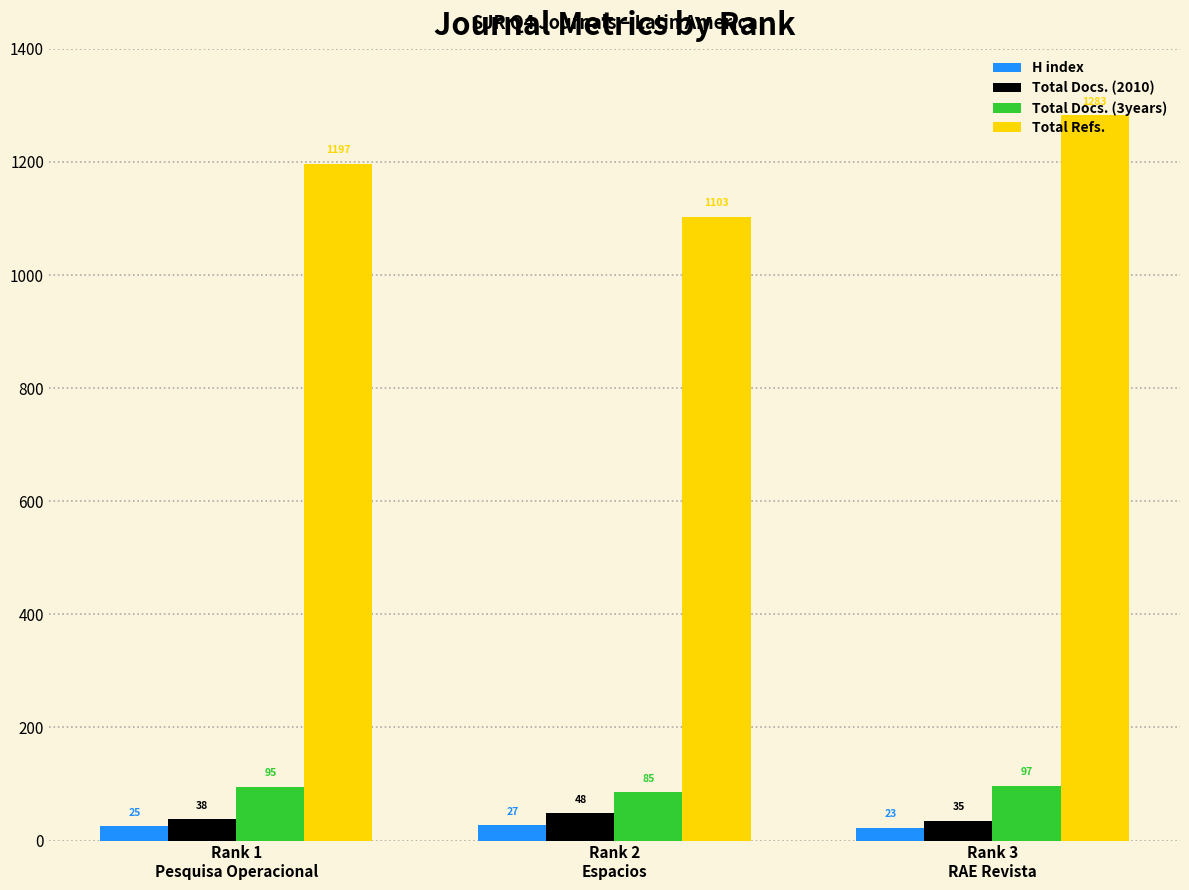

Where is Total Docs. (3years) nearest to the value 91?

Rank 1
Pesquisa Operacional